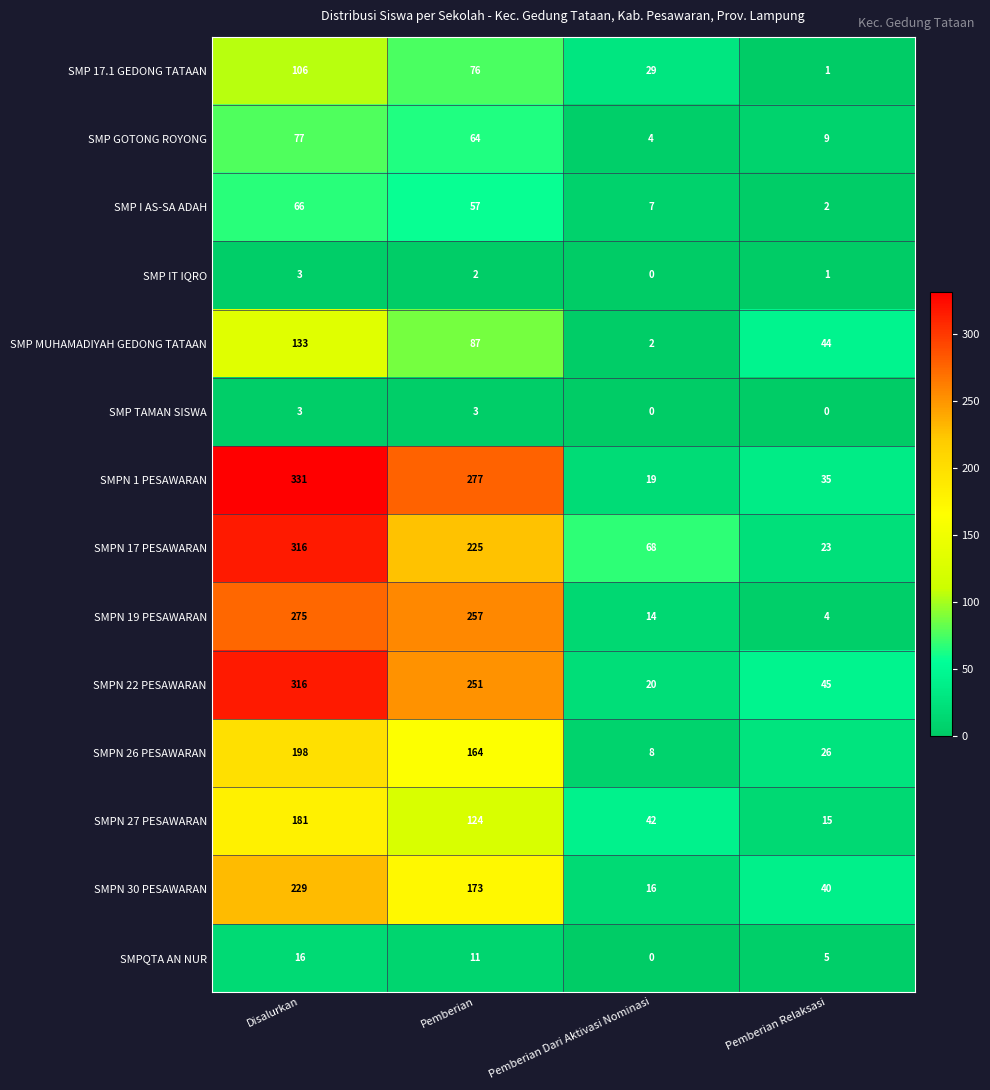

The value of SMP IT IQRO at Pemberian Relaksasi is 2. True or false?

False